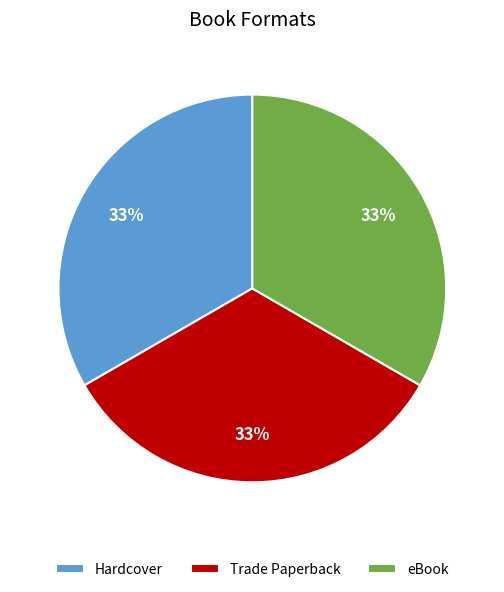

The eBook slice represents 42% of the pie. True or false?

False